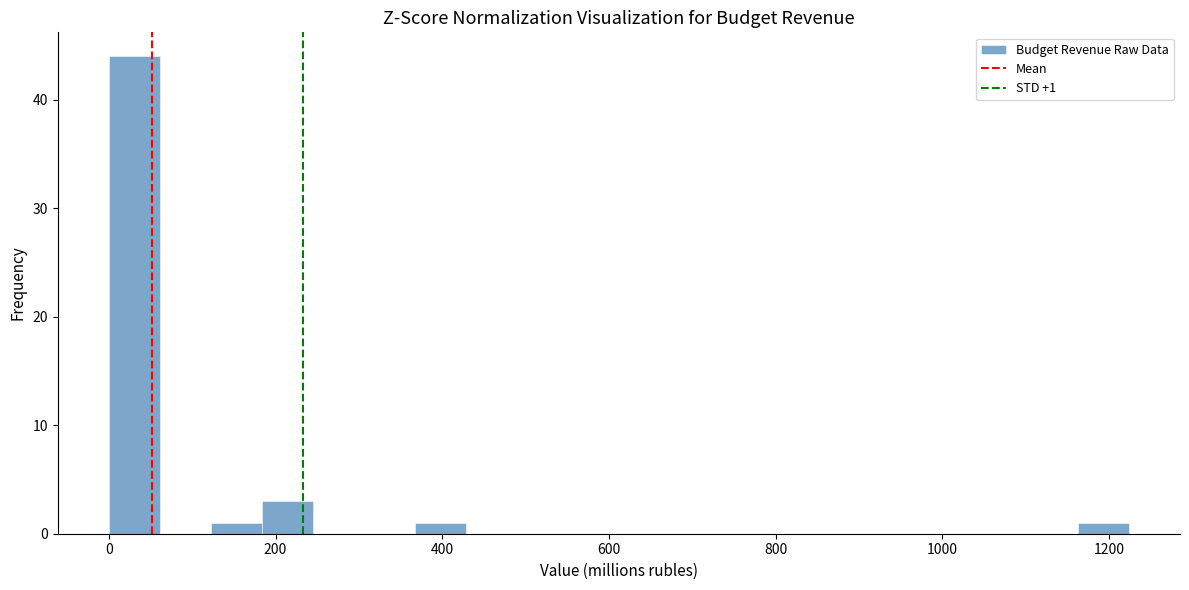

Around what value on the x-axis is the tallest bar? Give the approximate position of its centre, as read against the axis.

40